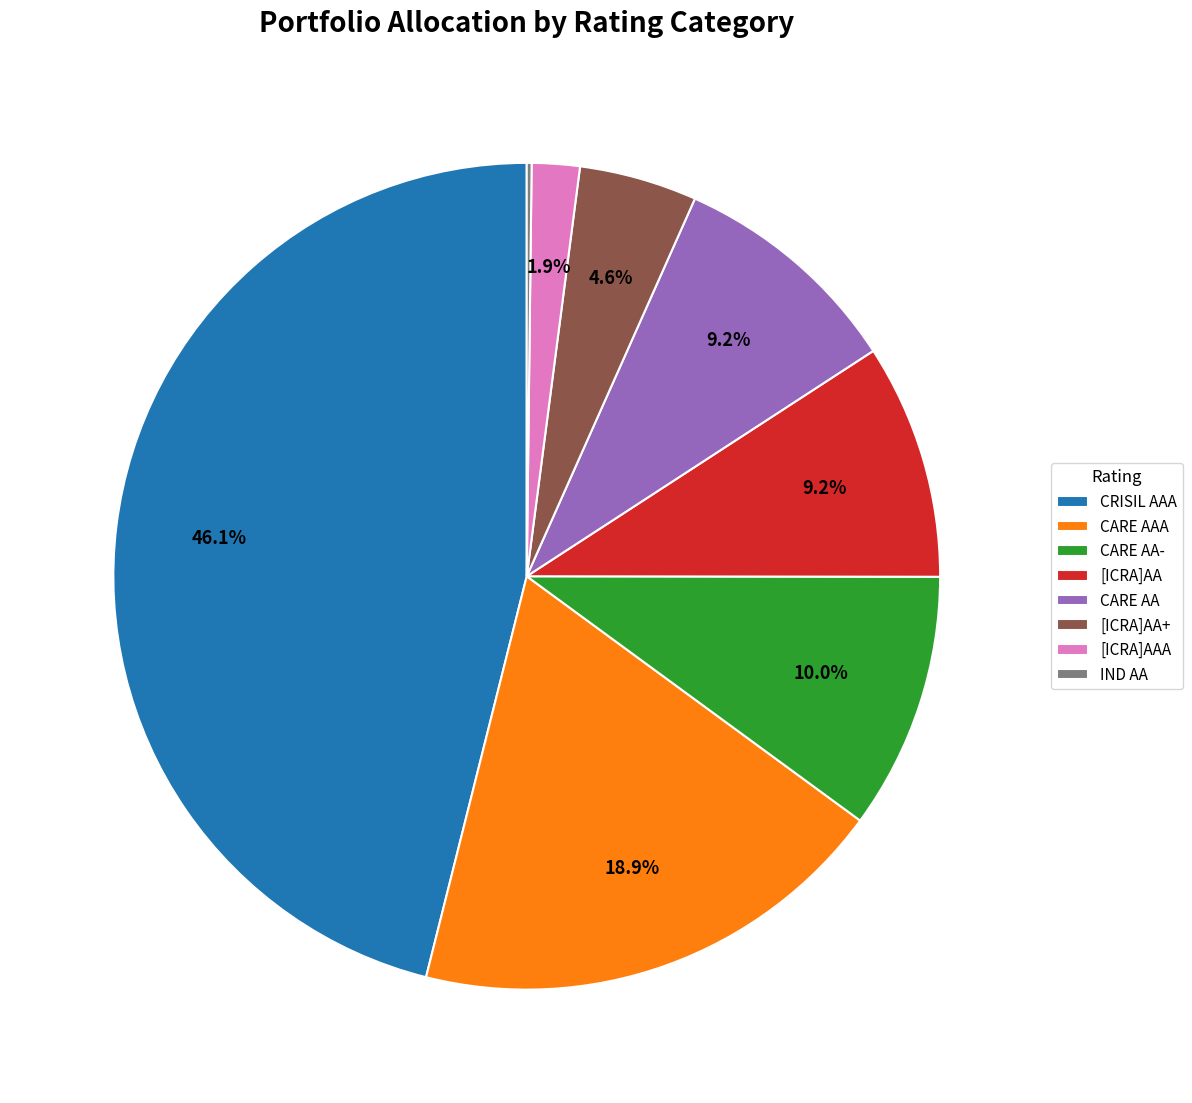

Does CARE AA- account for over 50% of the chart?

No